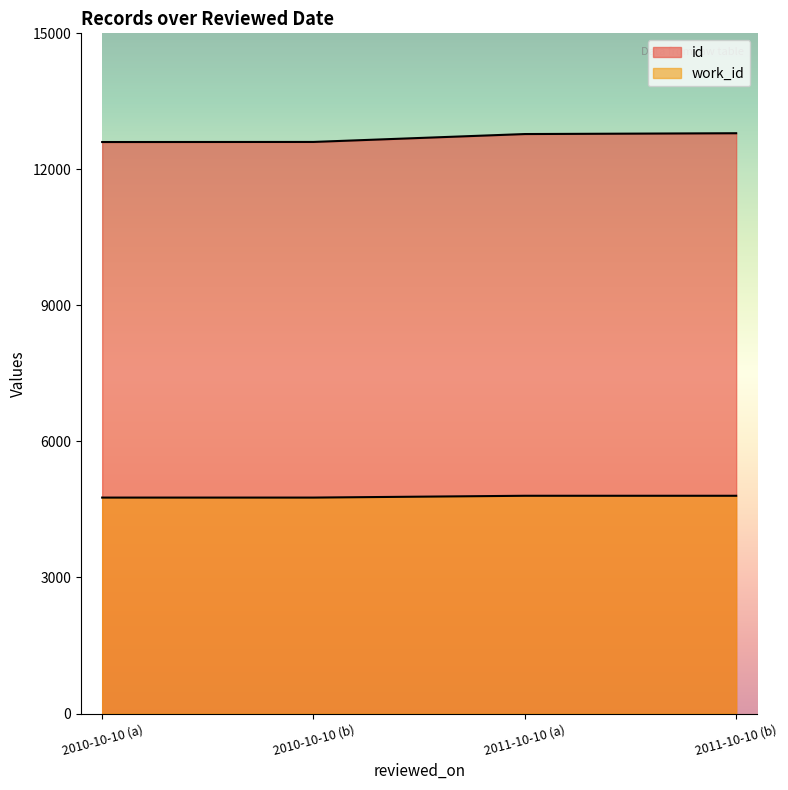

Is it true that id equals 12603 at 2010-10-10 (a)?

True